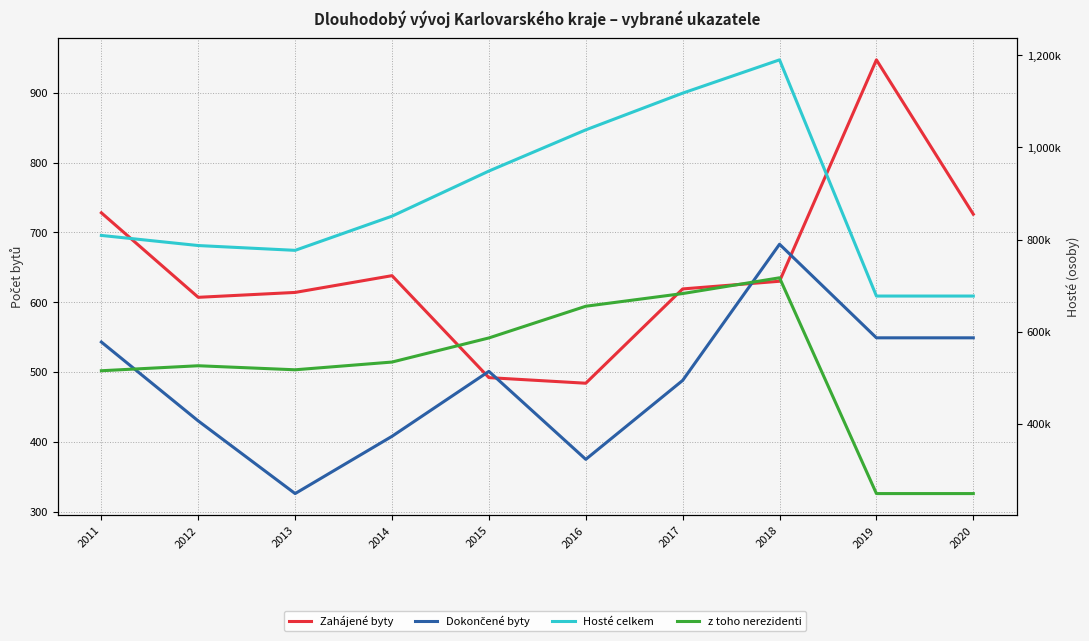

True or false: z toho nerezidenti and Zahájené byty intersect in this chart.

False